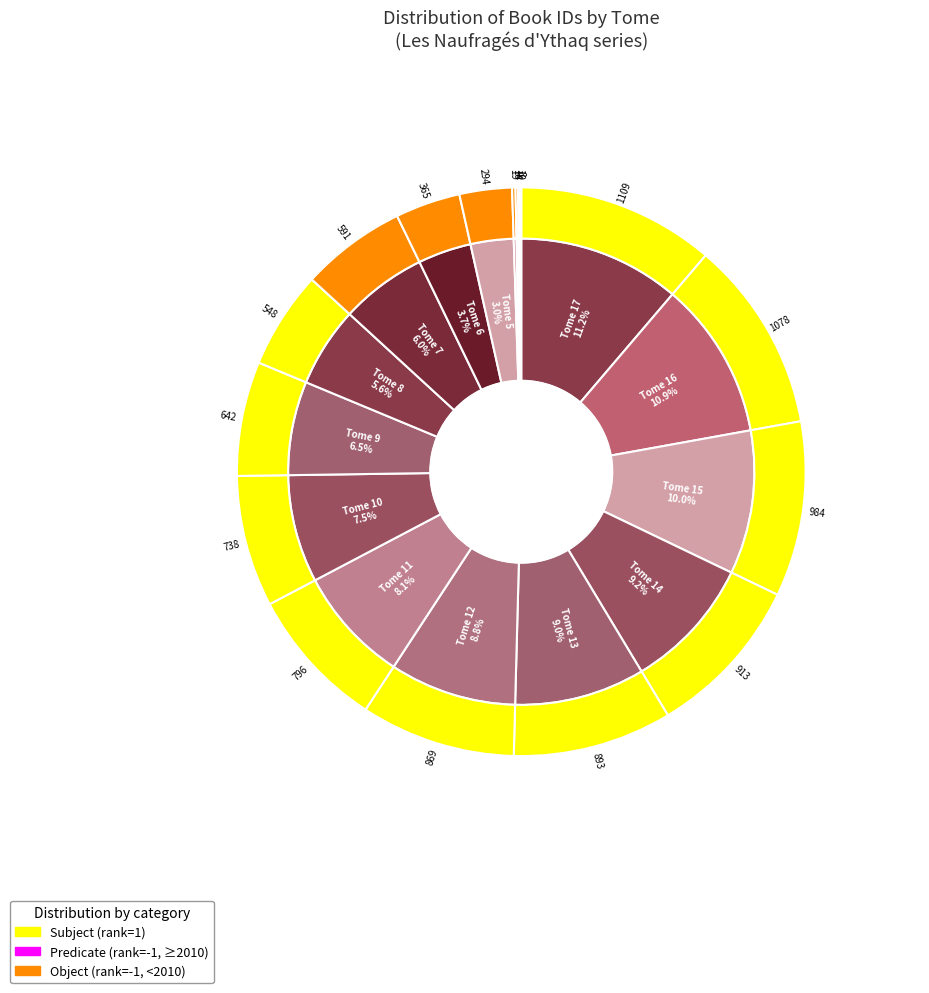

To the nearest percent, what is the difference between the largest and smallest slice percentages?

11%